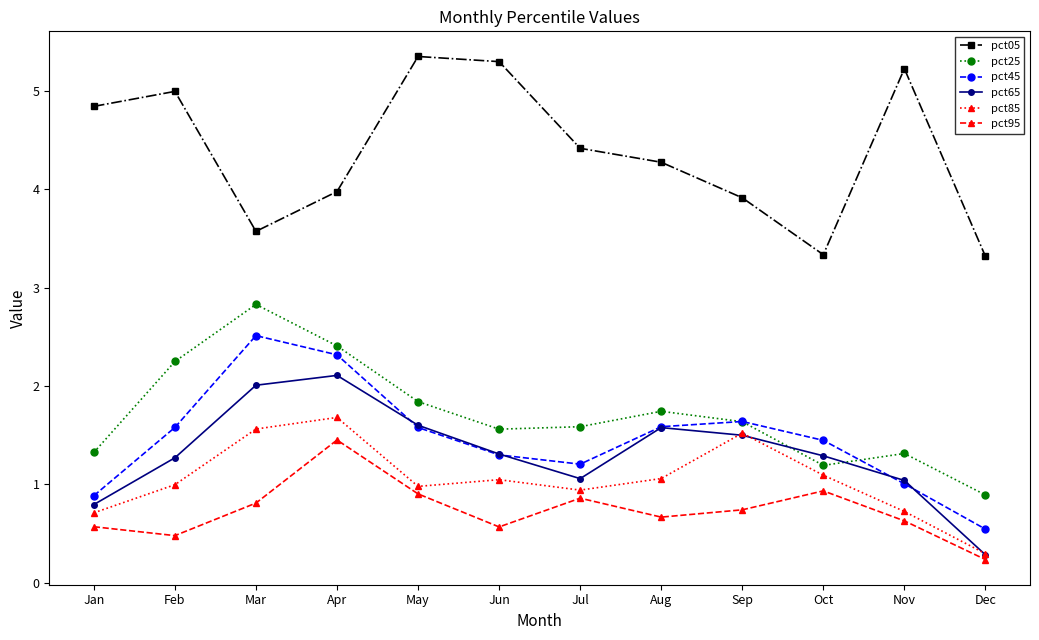

Where does the pct65 series first go above 1?

Feb